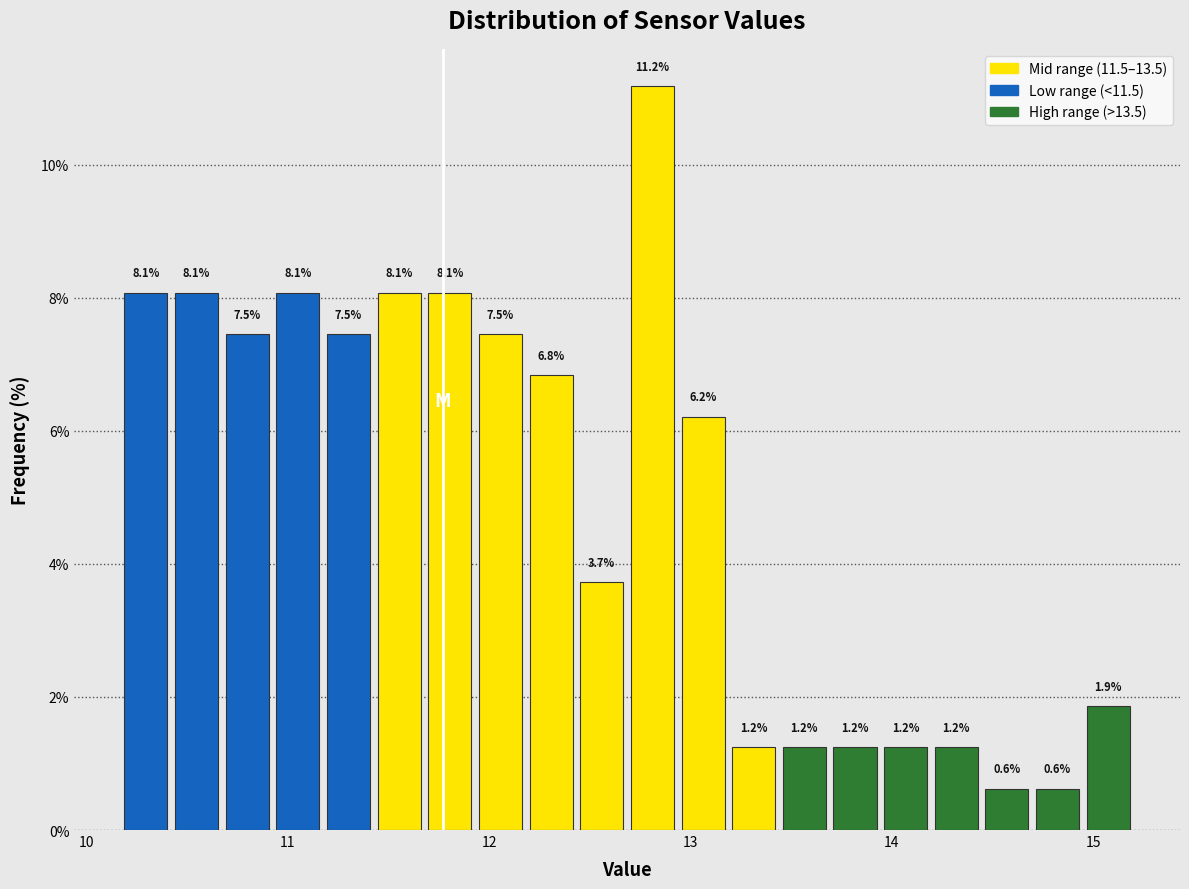

Read against the x-axis, roughly where is the centre of the tallest bar?

12.8